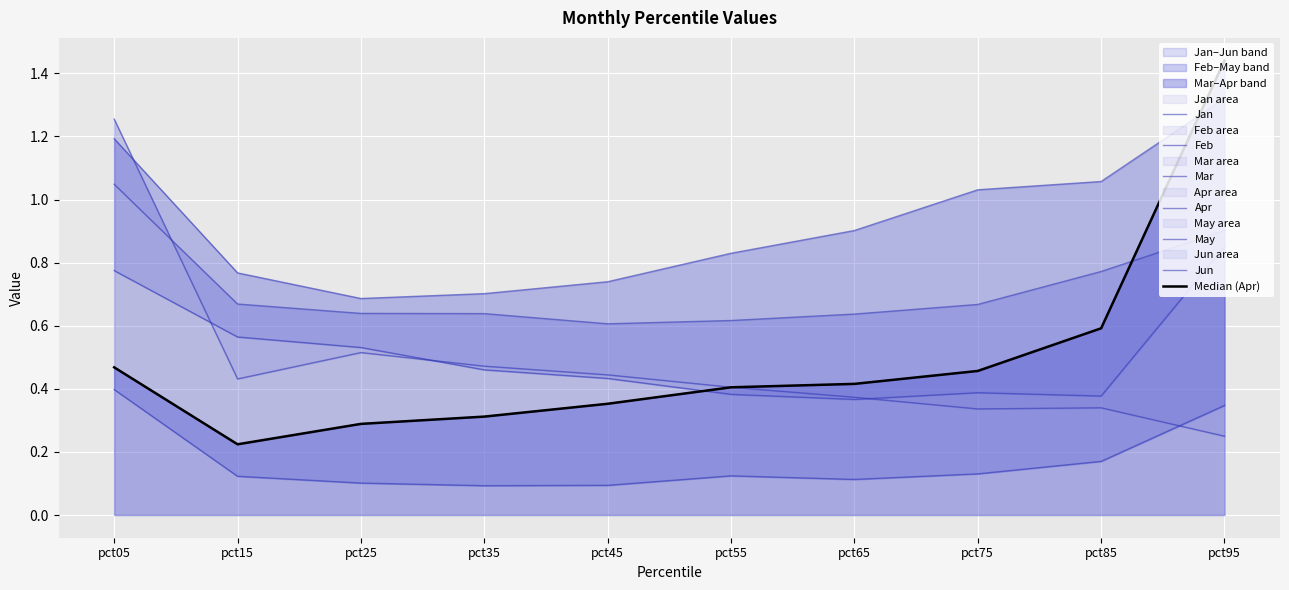

What is the difference between the highest and lowest values at pct15?

0.6